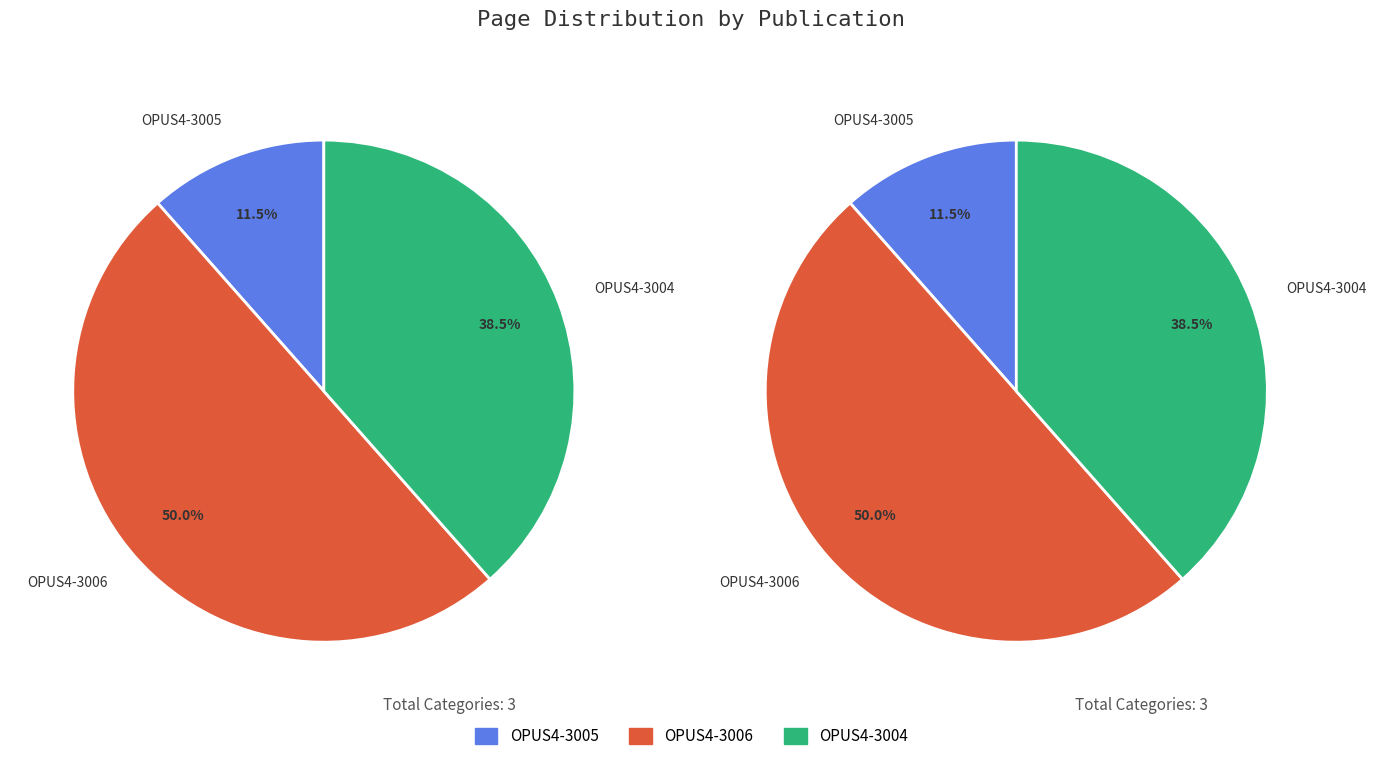

How much of the chart is everything except OPUS4-3004?

61.5%